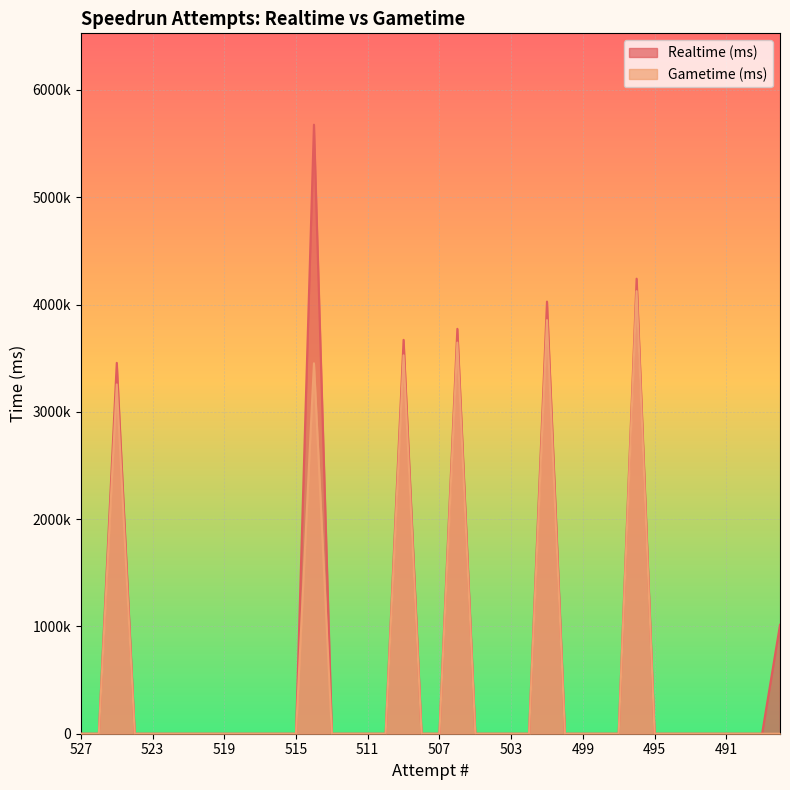

Is it true that Realtime (ms) equals 0 at 510?

True